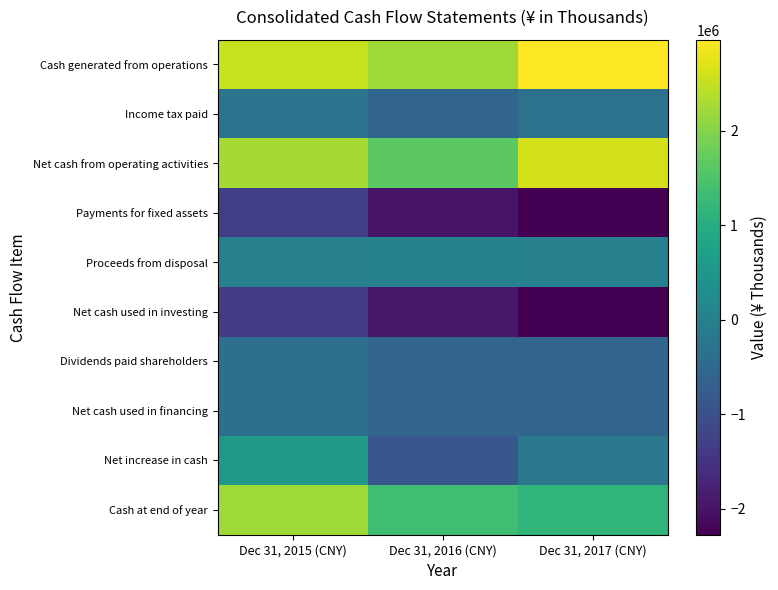

At which category is the sum across all series the highest?

Dec 31, 2015 (CNY)